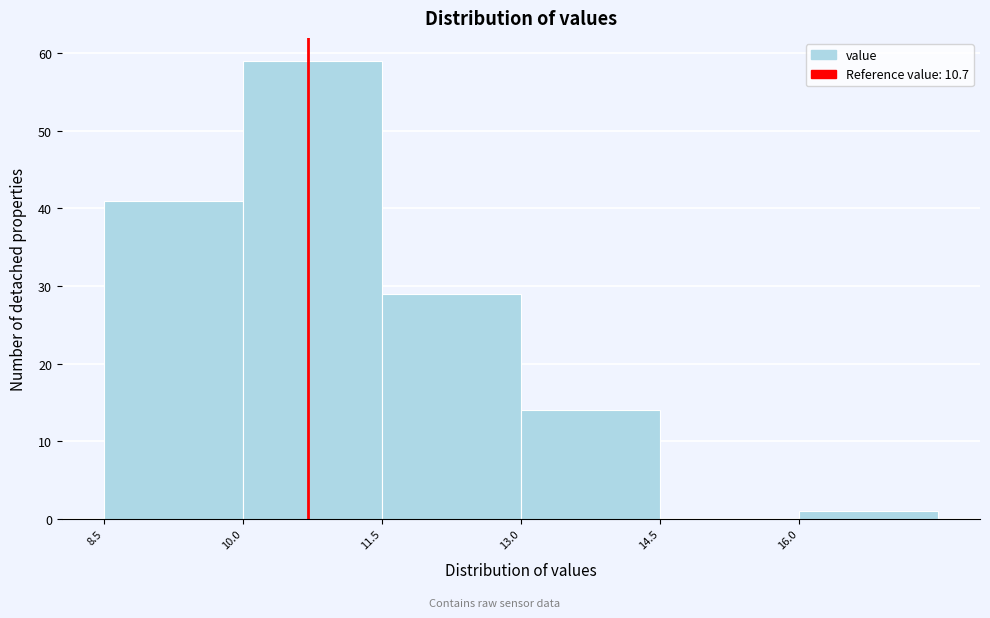

Which range on the x-axis has the tallest bar?

10.0 to 11.5